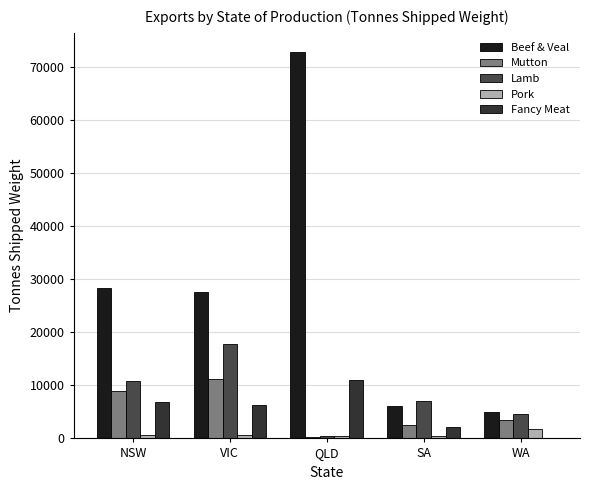

How many data points in Lamb are above 7142?

3